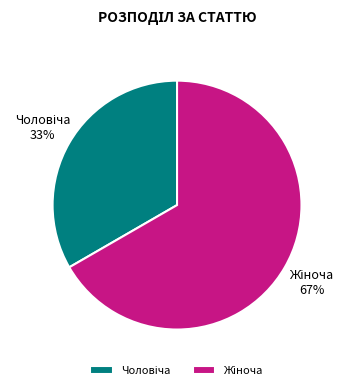

Is there any slice that represents more than half of the pie?

Yes